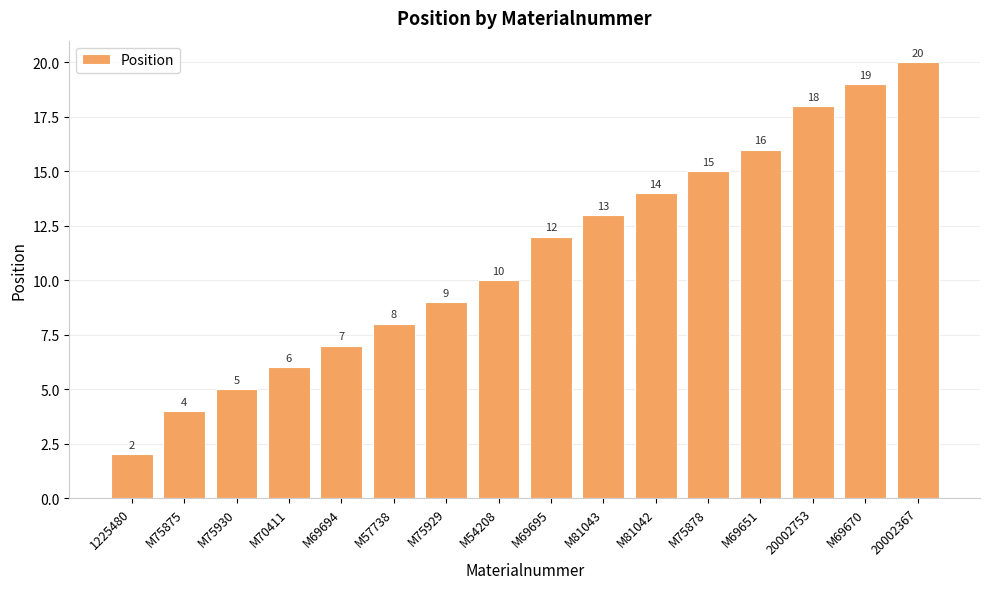

What is the difference between the maximum and minimum values?

18